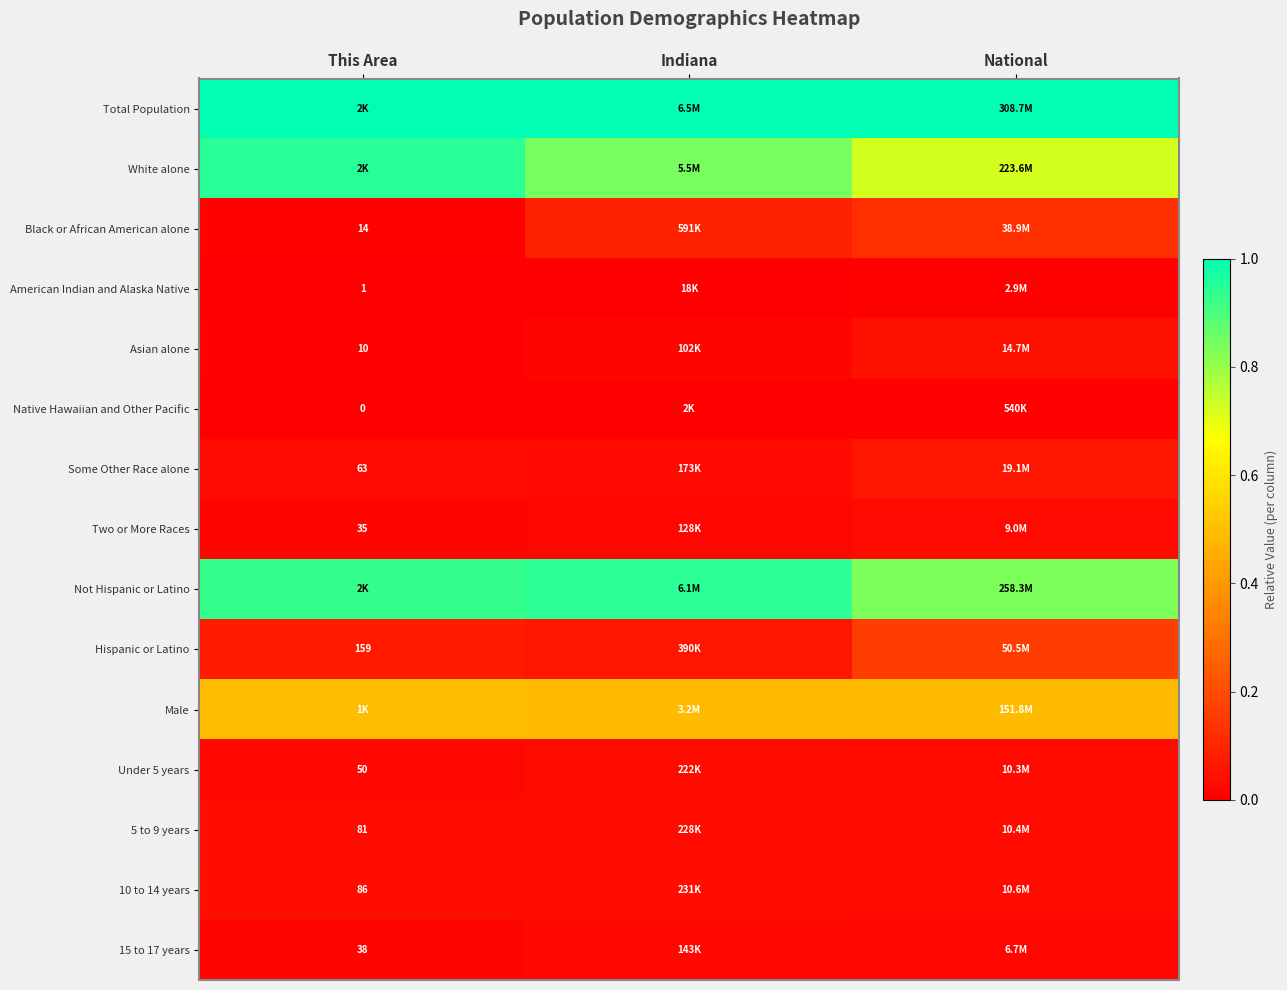

At Indiana, list the series in order from largest to smallest.

Total Population, Not Hispanic or Latino, White alone, Male, Black or African American alone, Hispanic or Latino, 10 to 14 years, 5 to 9 years, Under 5 years, Some Other Race alone, 15 to 17 years, Two or More Races, Asian alone, American Indian and Alaska Native, Native Hawaiian and Other Pacific